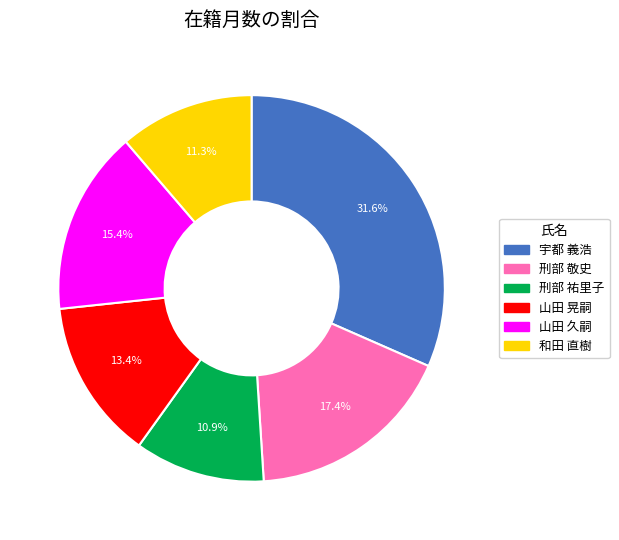

To the nearest percent, what portion does 刑部 祐里子 represent?

11%